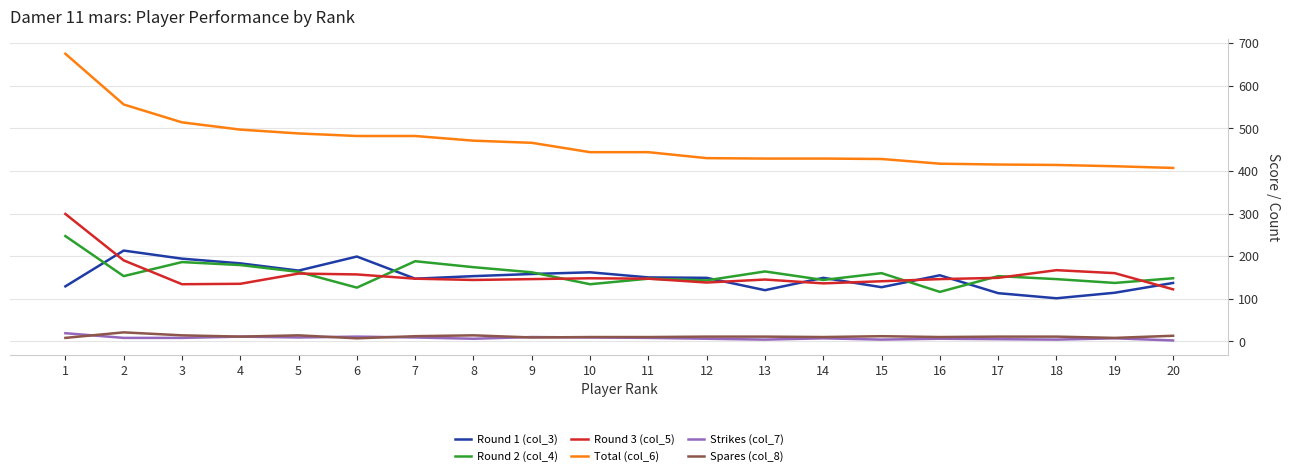

The value of Total (col_6) at 16 is 645. True or false?

False